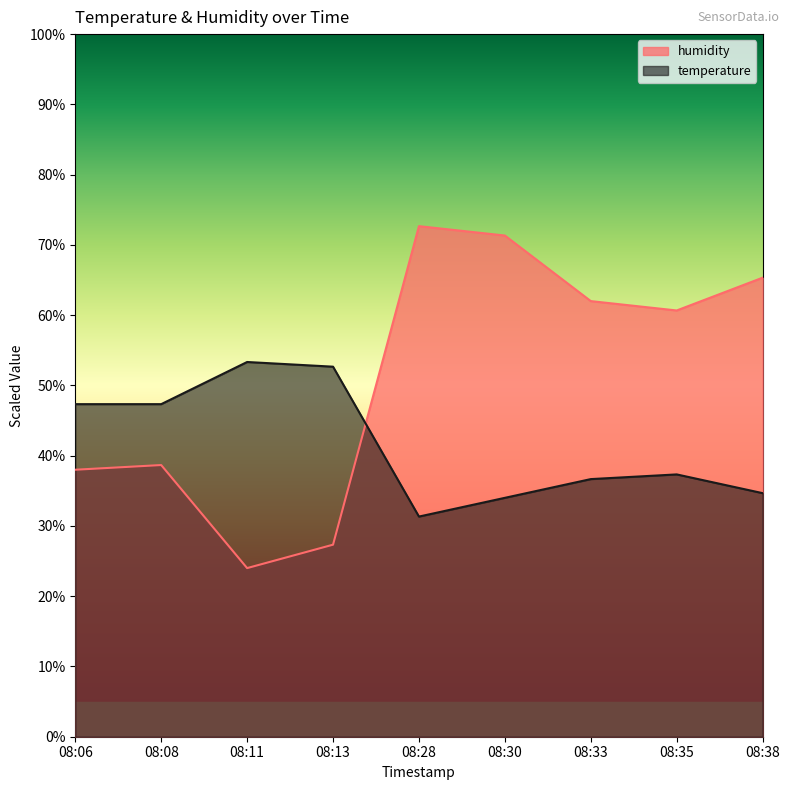

Which series changed the most between 08:33 and 08:38?

humidity